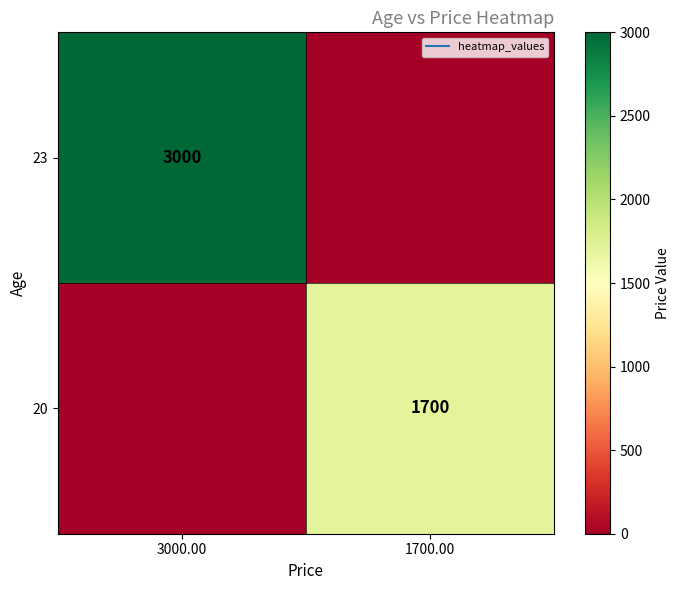

Count the number of categories in the chart.

2